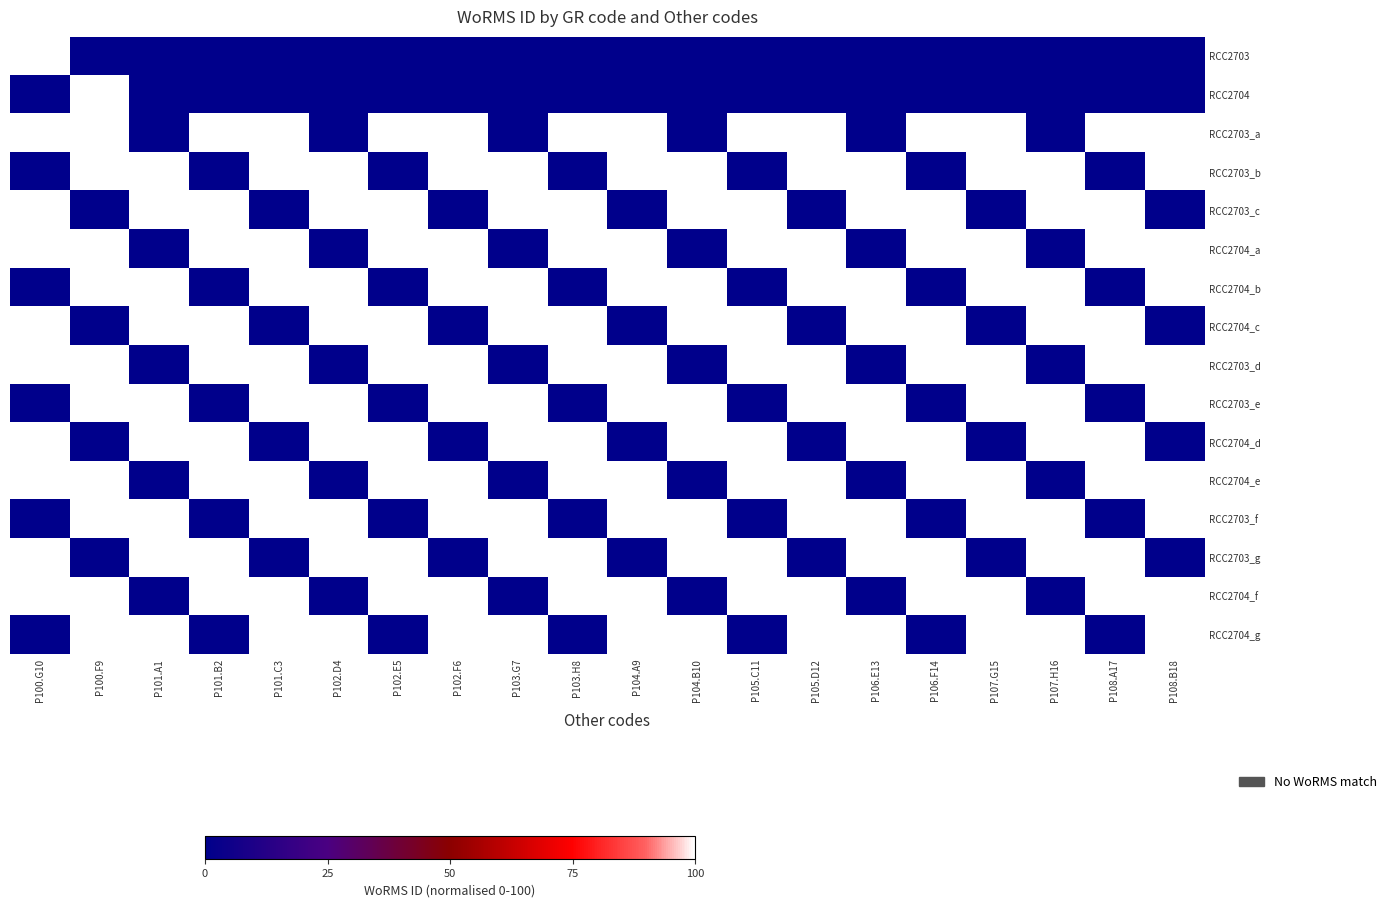

What is the difference between the highest and lowest values at P105.C11?

100